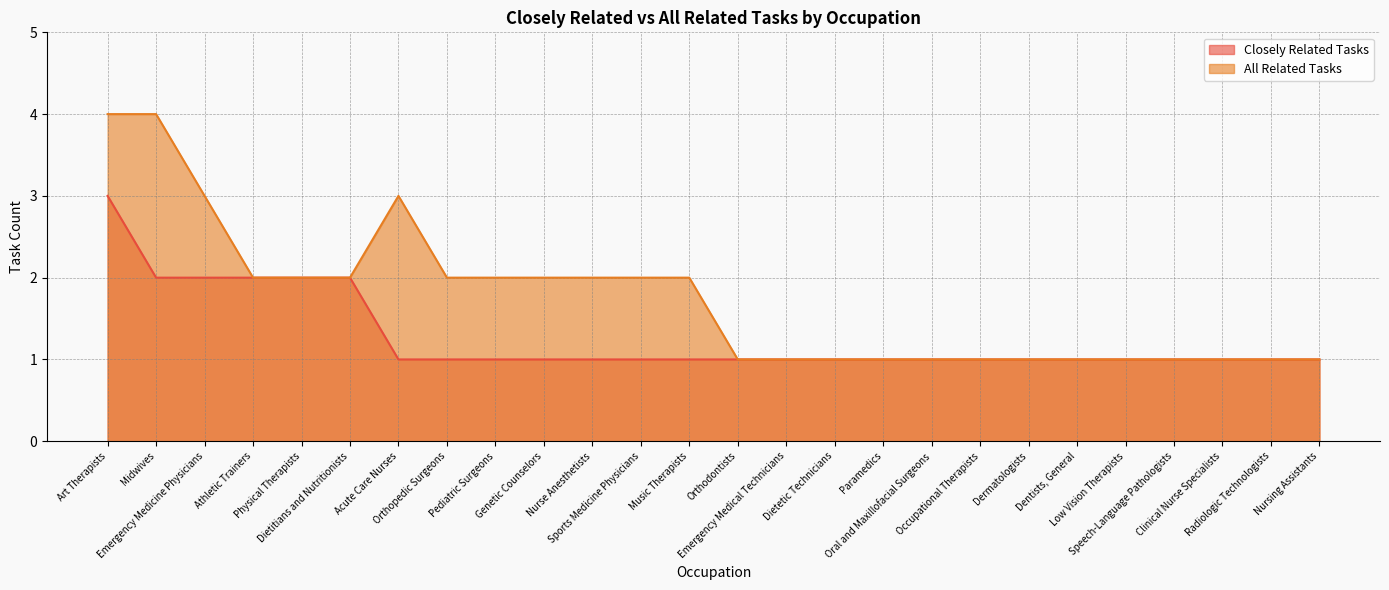

What is the difference between the maximum and second lowest values in the All Related Tasks series?

3